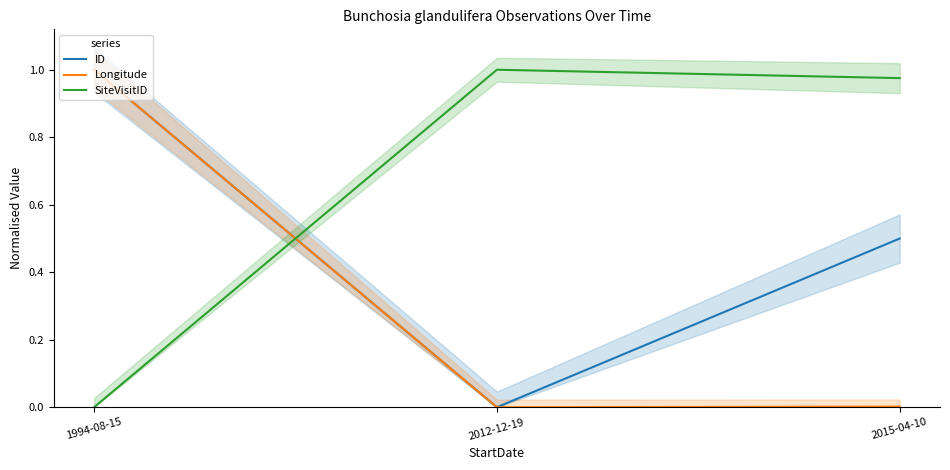

Reading left to right, what are all the values shown in this chart?

ID: 1994-08-15=1.0	2012-12-19=0.0	2015-04-10=0.5
Longitude: 1994-08-15=1.0	2012-12-19=0.0	2015-04-10=0.0
SiteVisitID: 1994-08-15=0.0	2012-12-19=1.0	2015-04-10=1.0